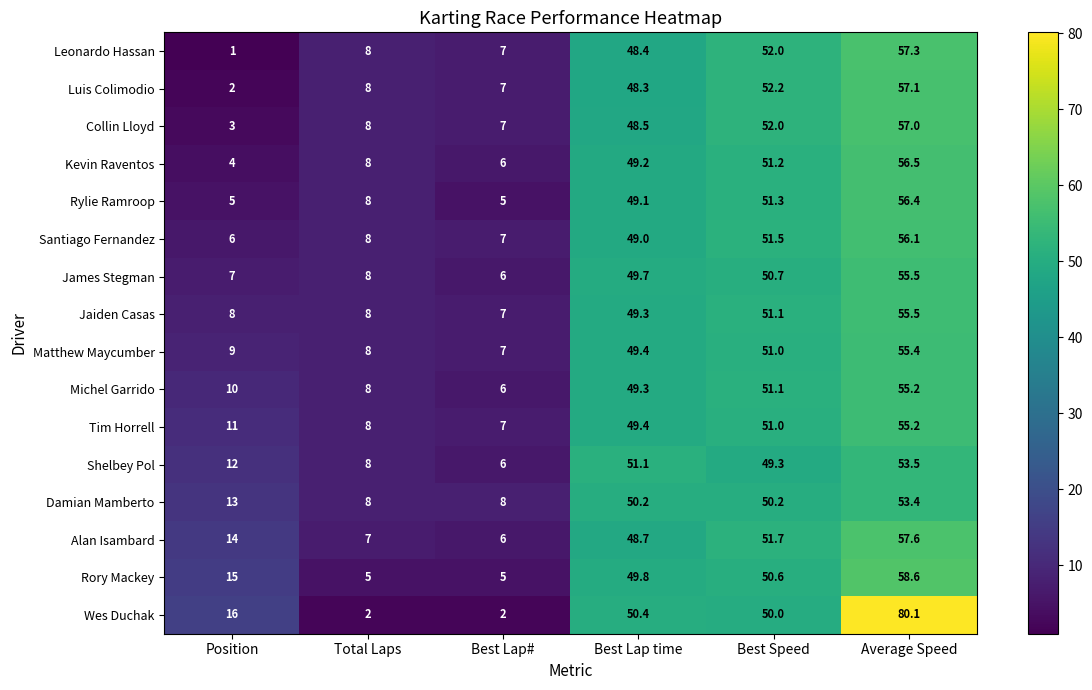

At which category does the chart reach its minimum across all series?

Position